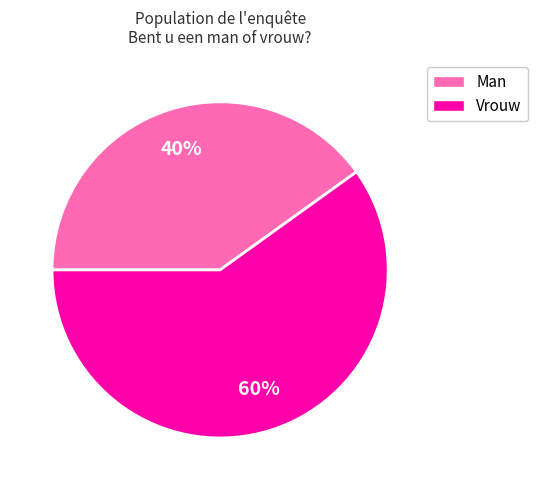

To the nearest percent, what is the difference between the Vrouw and Man slice percentages?

20%